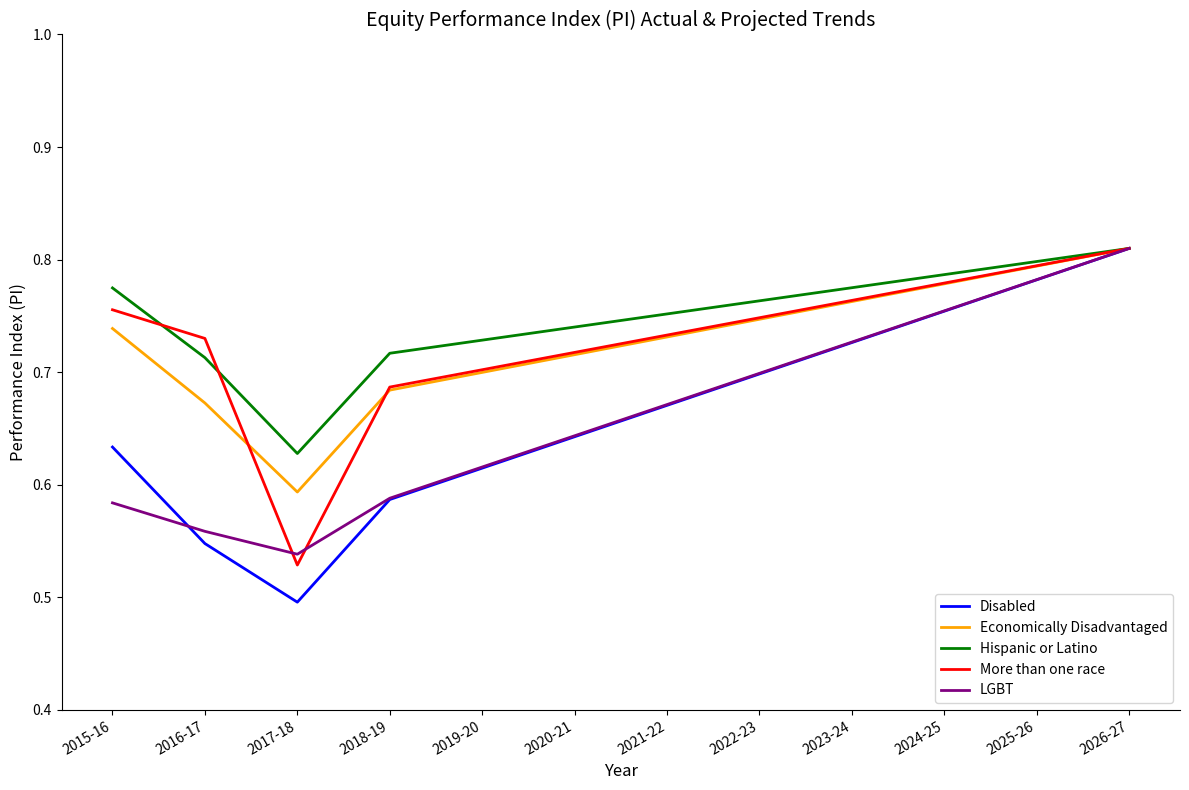

What position from the left is 2016-17?

2